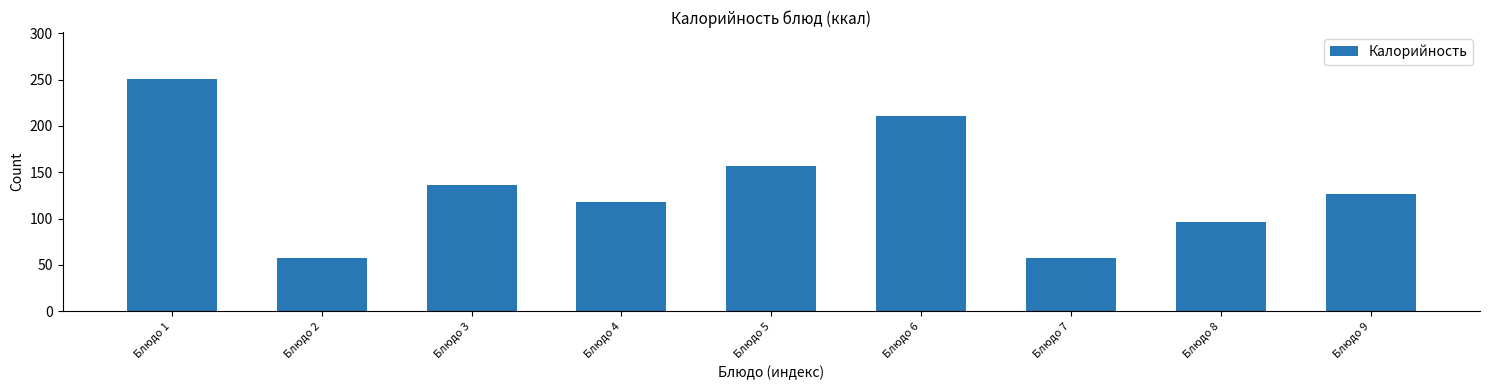

Reading right to left, list all the values displayed in this chart.

126	96	57	211	157	118	136	57	251